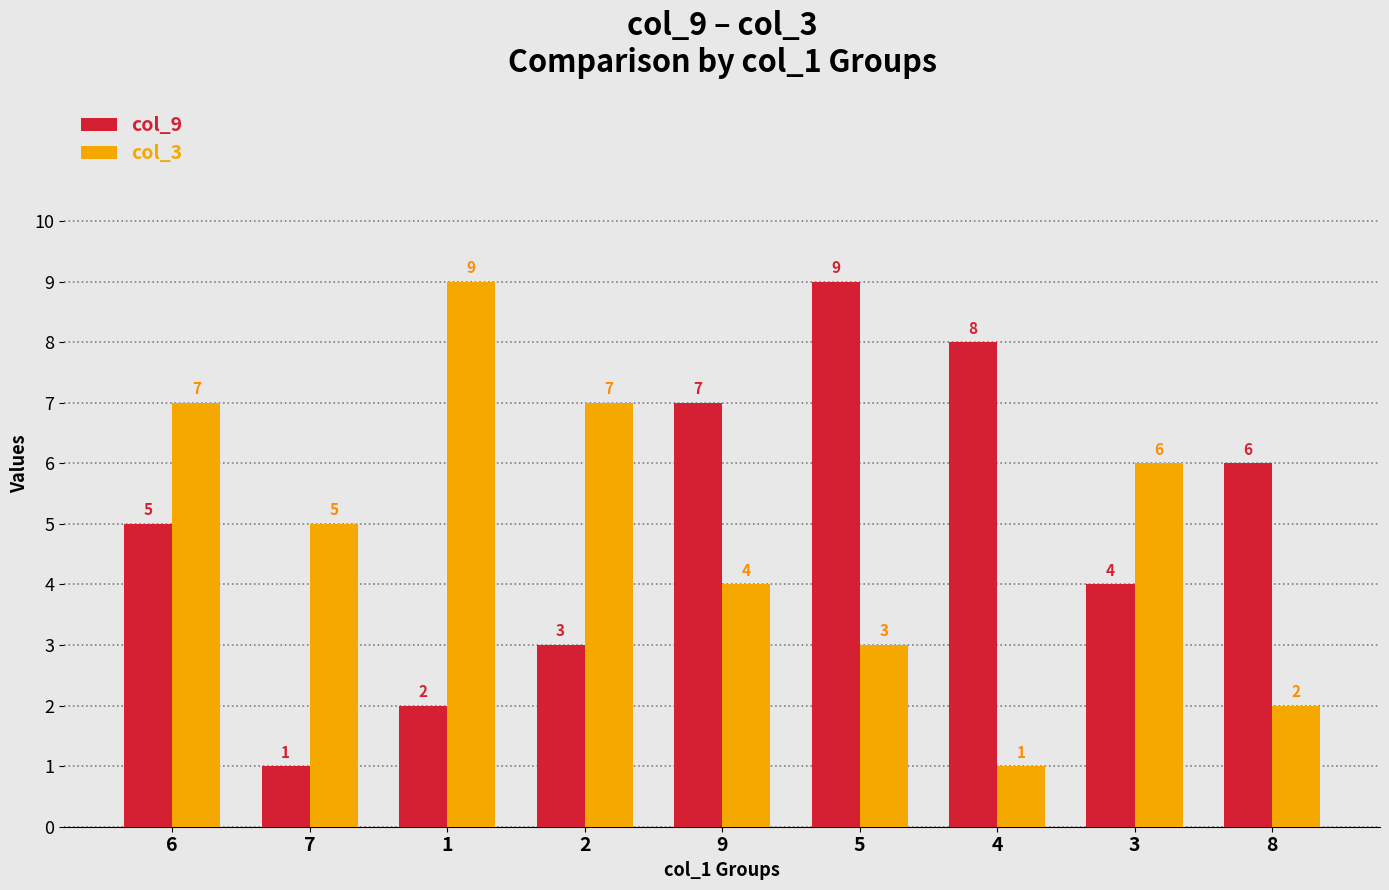

At how many categories does at least one series exceed 3?

9